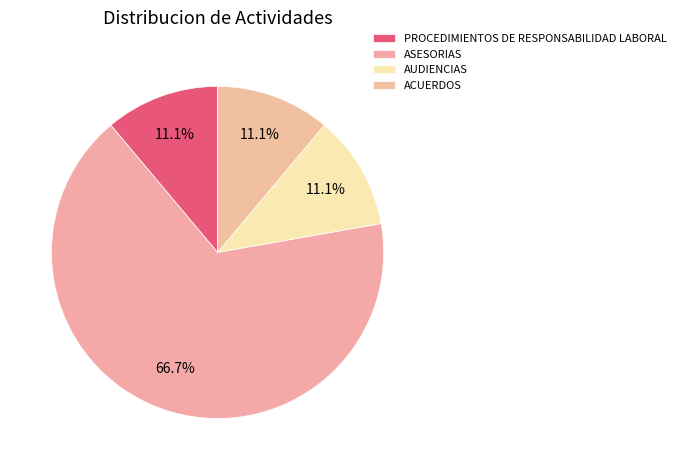

Is there a majority slice in this chart?

Yes